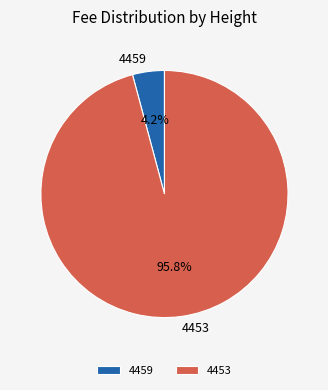

To the nearest percent, what is the difference between the largest and smallest slice percentages?

92%